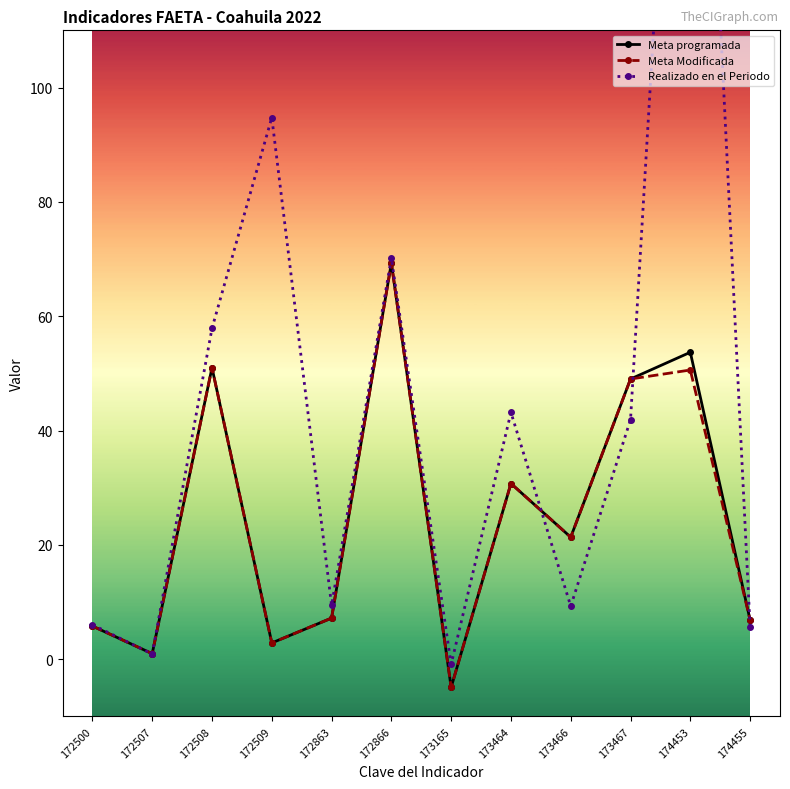

What is the smallest value displayed?

-4.9